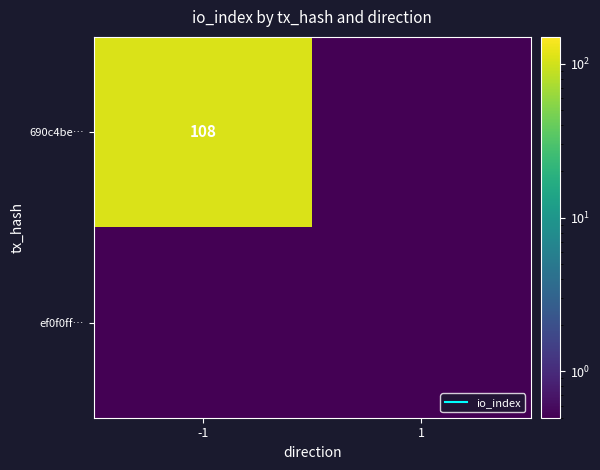

Rank the series by their average value, from lowest to highest.

ef0f0ff…, 690c4be…